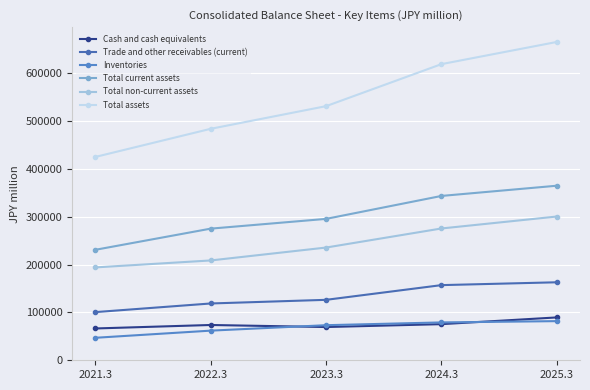

How many Total assets values are between 483707 and 618920?

3